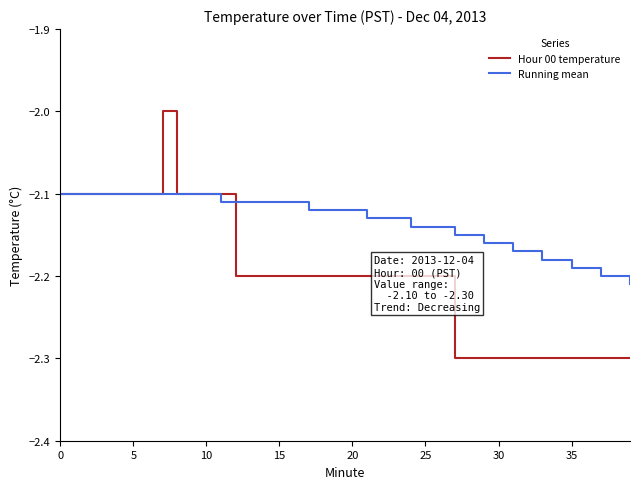

After their last crossing, which series has the higher values: Hour 00 temperature or Running mean?

Running mean